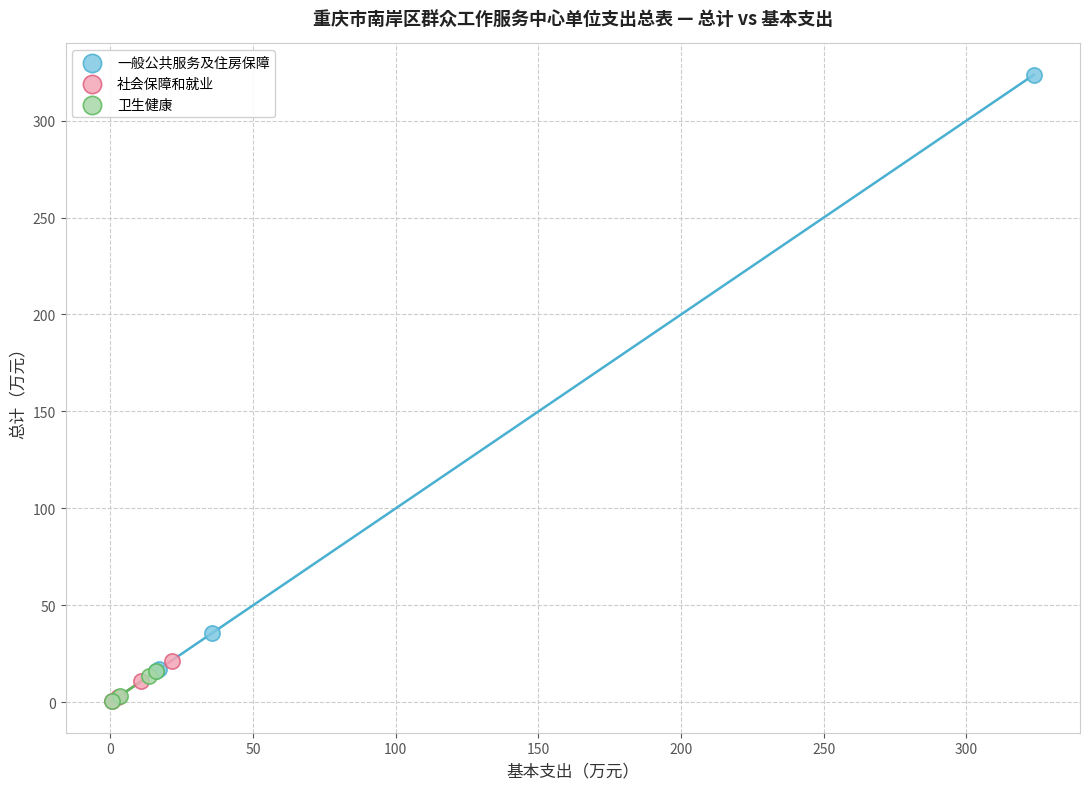

Which series has the widest spread of Y values?

一般公共服务及住房保障